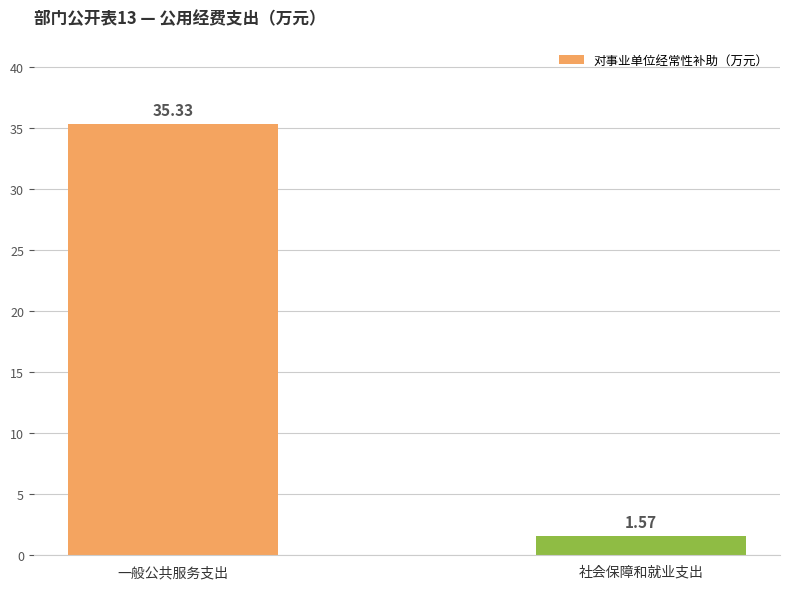

What is the label of the 1st bar from the right?

社会保障和就业支出